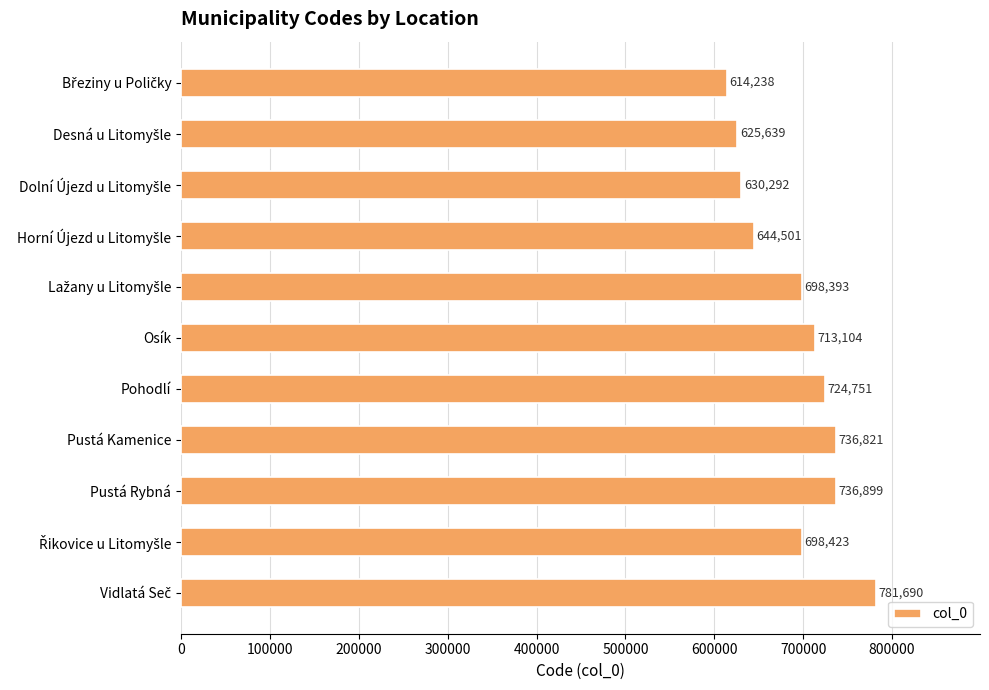

What is the approximate value at Pustá Rybná, to the nearest 50?

736900